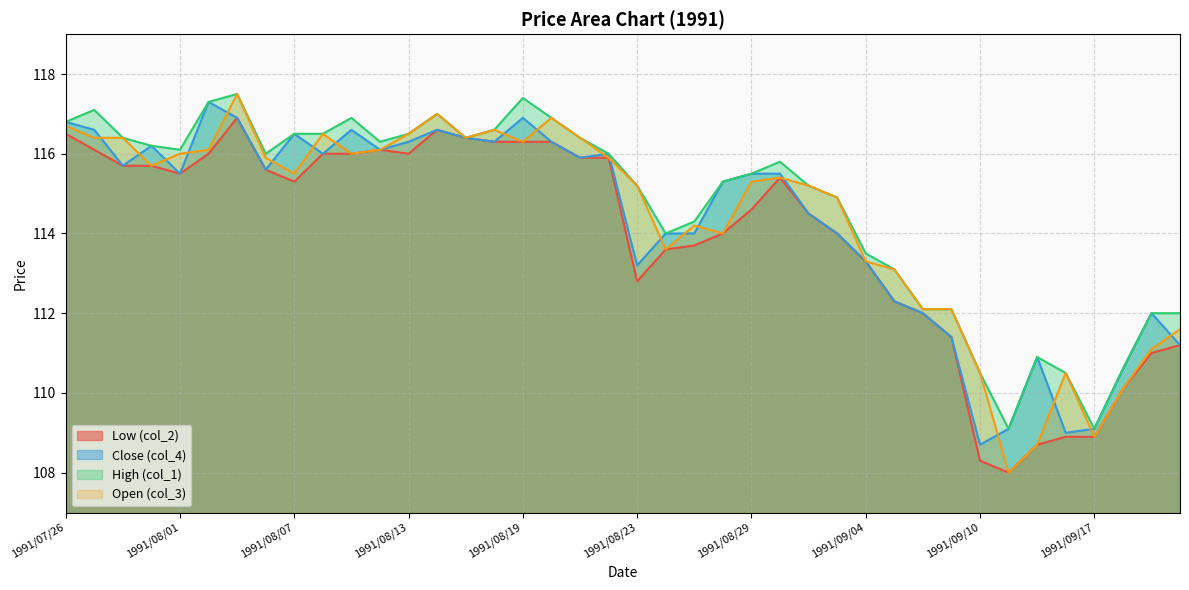

Between 1991/08/19 and 1991/08/27, which series saw the biggest shift?

High (col_1)